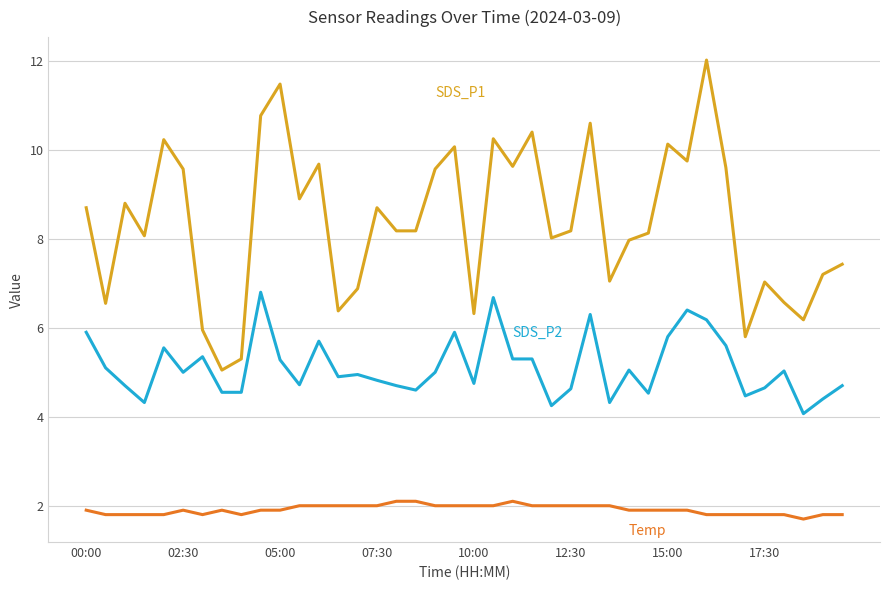

What is the minimum value shown in the chart?

1.7